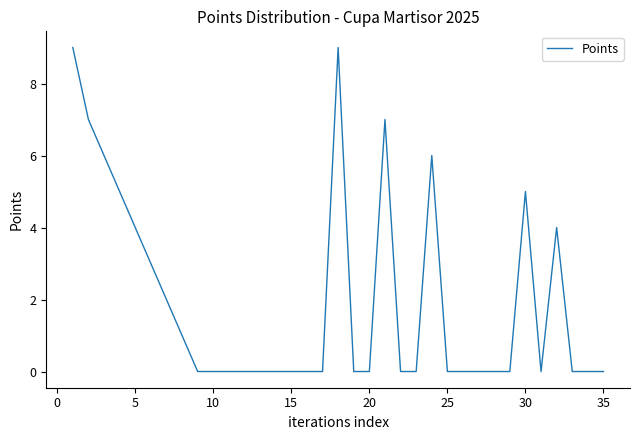

How many distinct data groups are displayed?

1